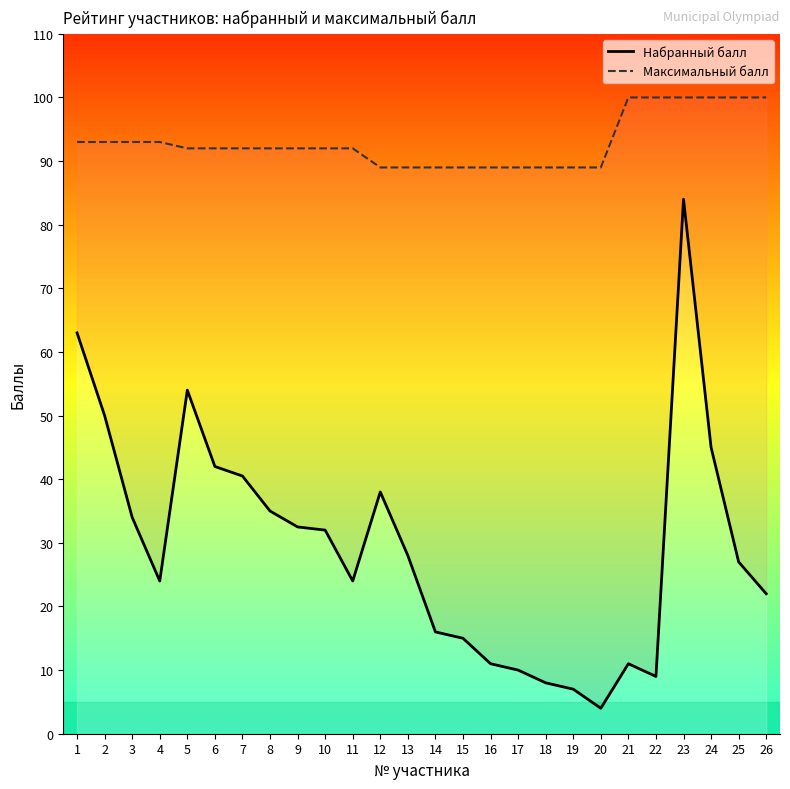

Rank the series at 17 from highest to lowest value.

Максимальный балл, Набранный балл